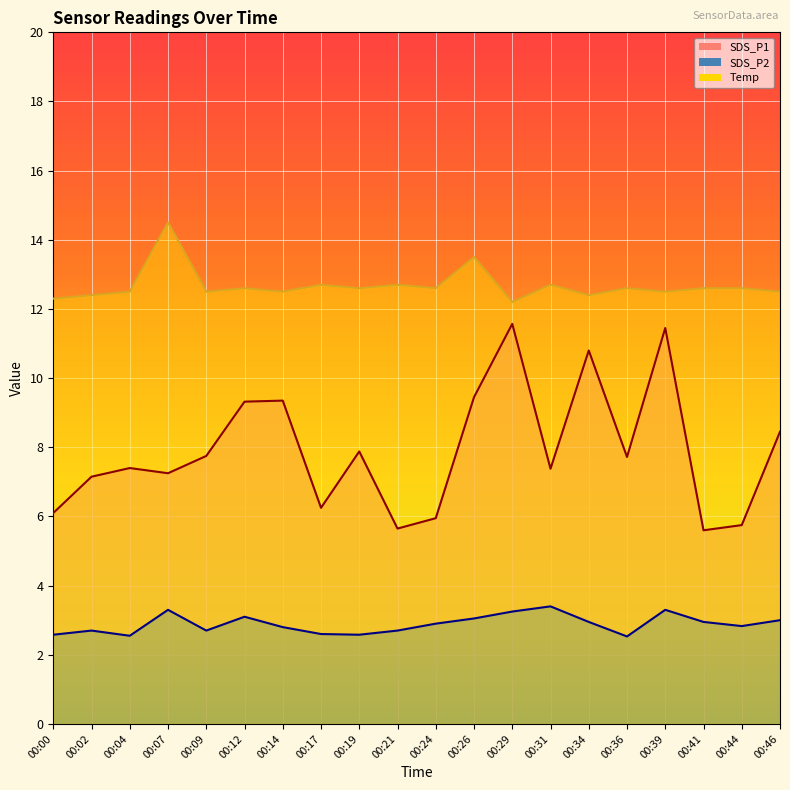

The value of SDS_P2 at 00:07 is 5.4. True or false?

False